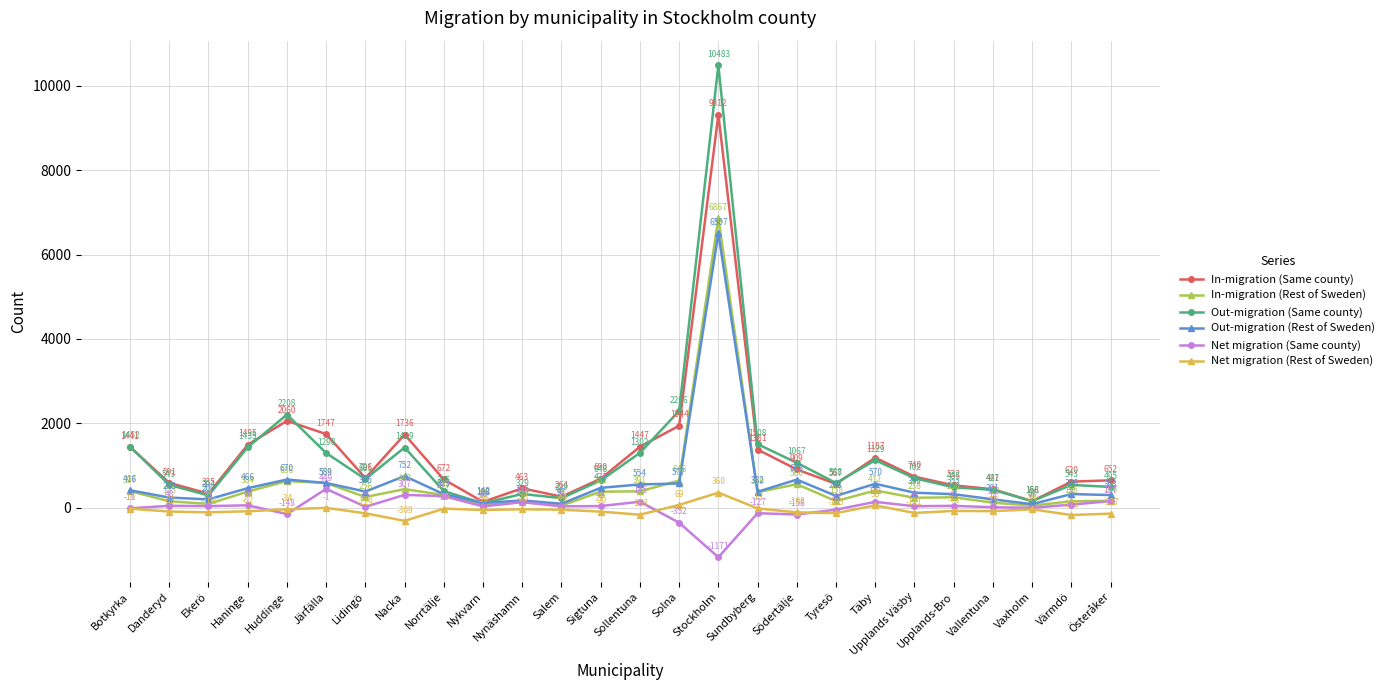

What is the greatest value displayed?

10483